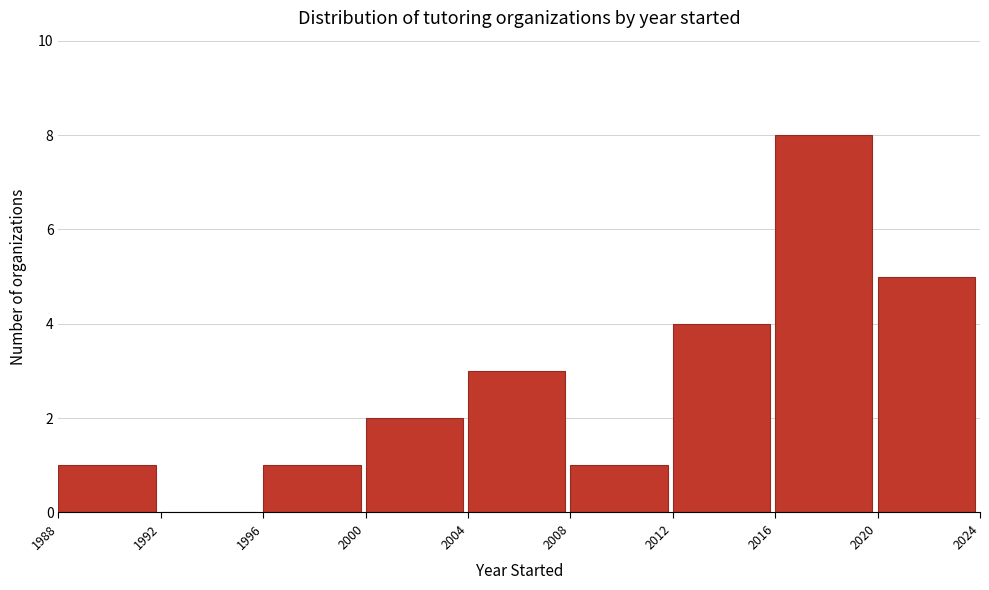

Reading left to right, transcribe this chart: for each bar, give the range it covers on the x-axis and its height. The values are not printed on the chart, so give them approximately, as read against the axis.

1988 to 1992: 1
1992 to 1996: 0
1996 to 2000: 1
2000 to 2004: 2
2004 to 2008: 3
2008 to 2012: 1
2012 to 2016: 4
2016 to 2020: 8
2020 to 2024: 5